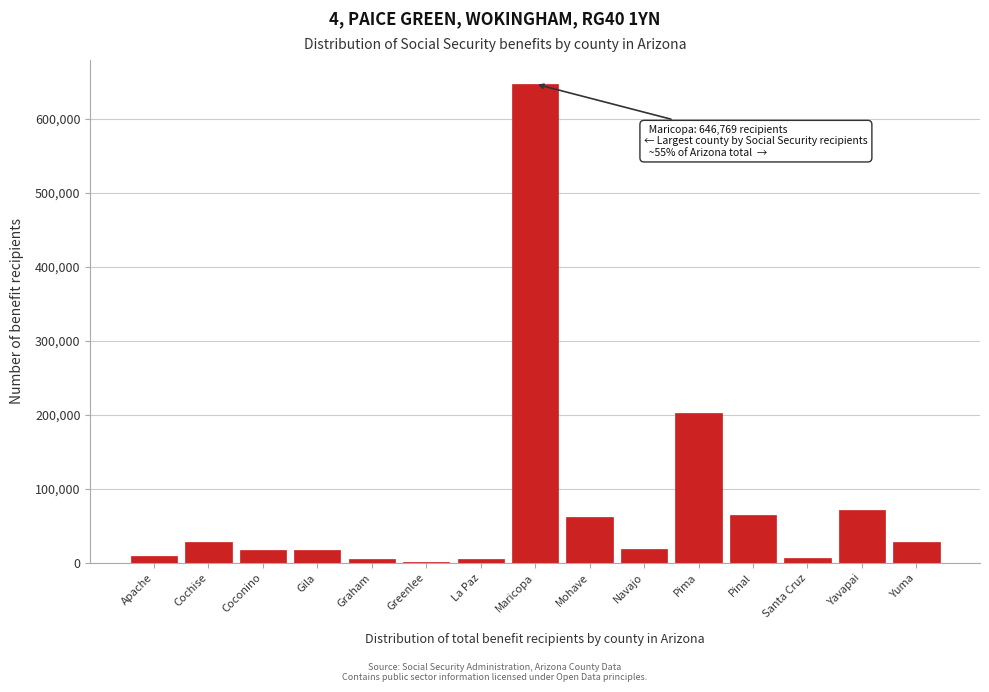

At which label is the value closest to 324139?

Pima